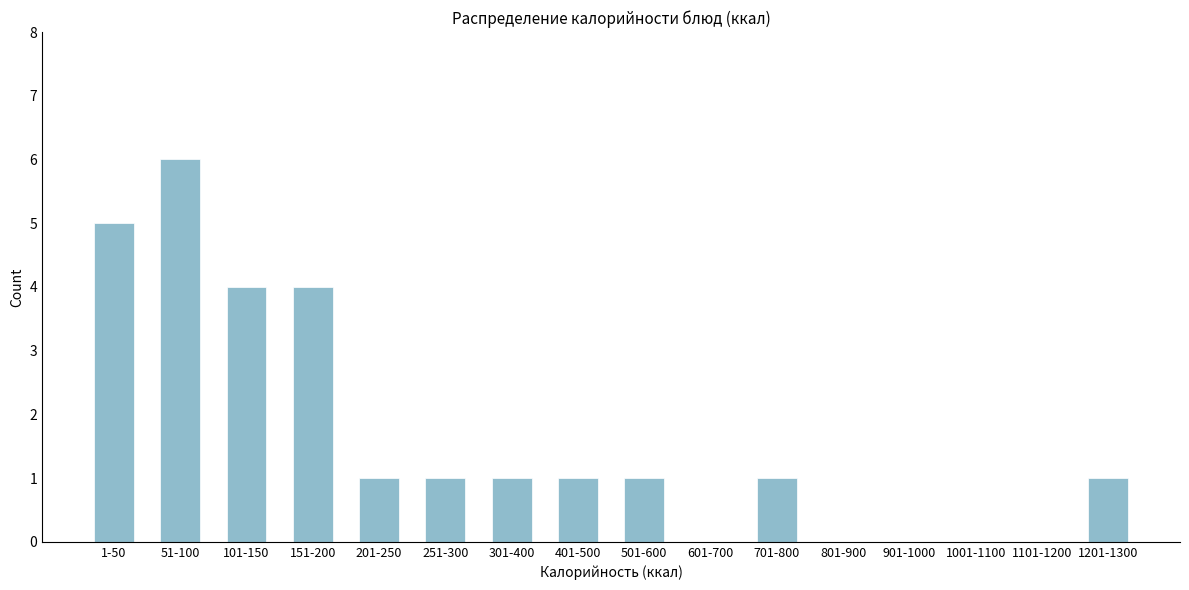

What is the maximum value shown in the chart?

6